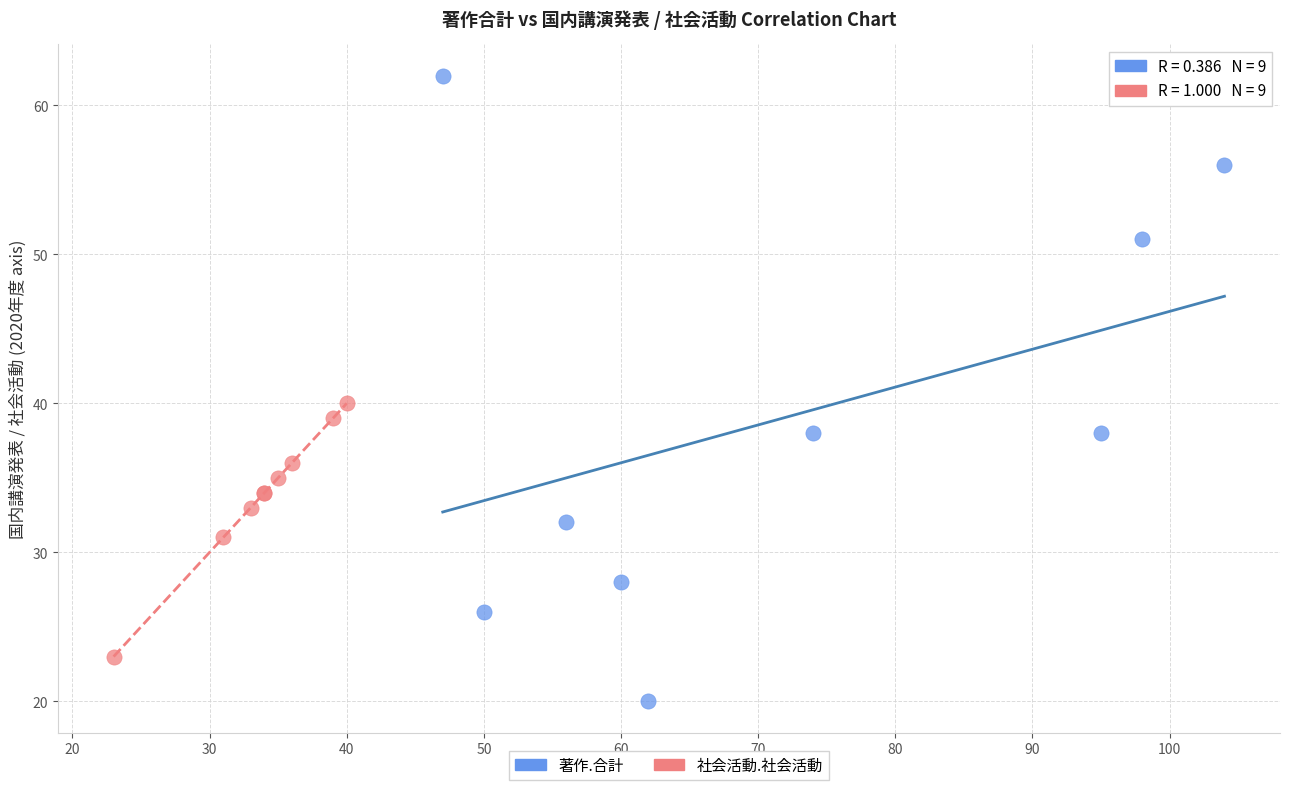

Which series reaches the minimum Y coordinate?

著作.合計